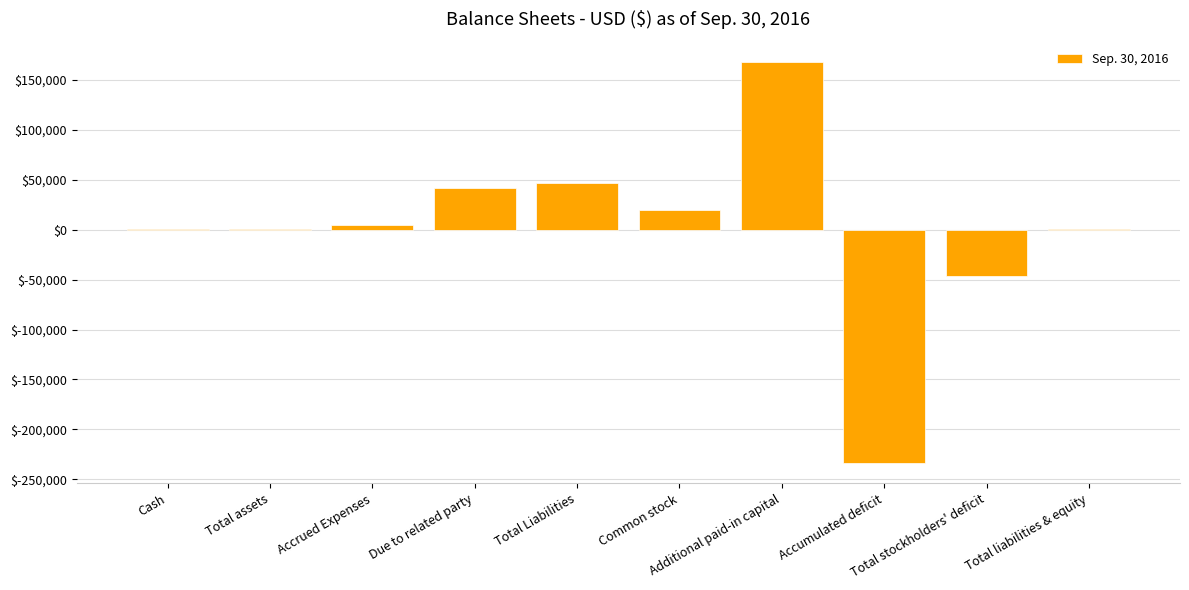

Are the bars horizontal?

No